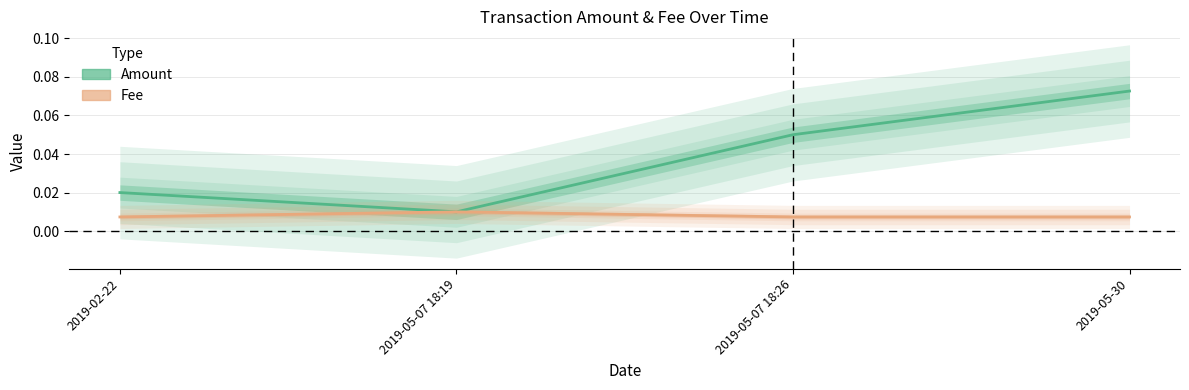

Where is Fee nearest to the value 0?

2019-02-22